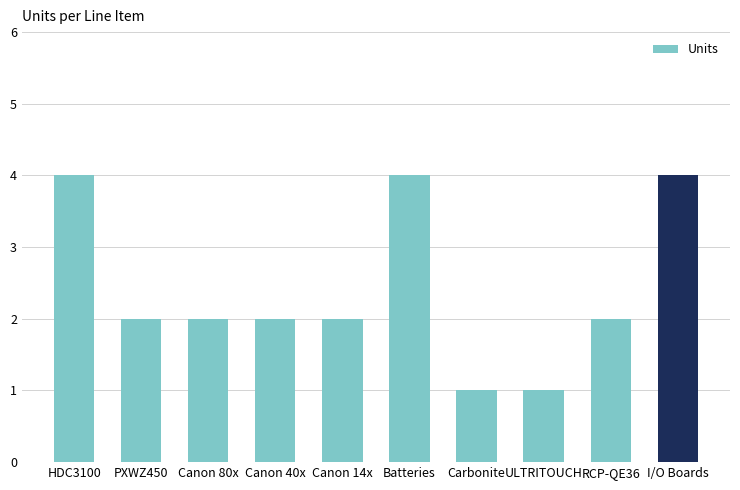

What is the label of the 4th bar from the right?

Carbonite